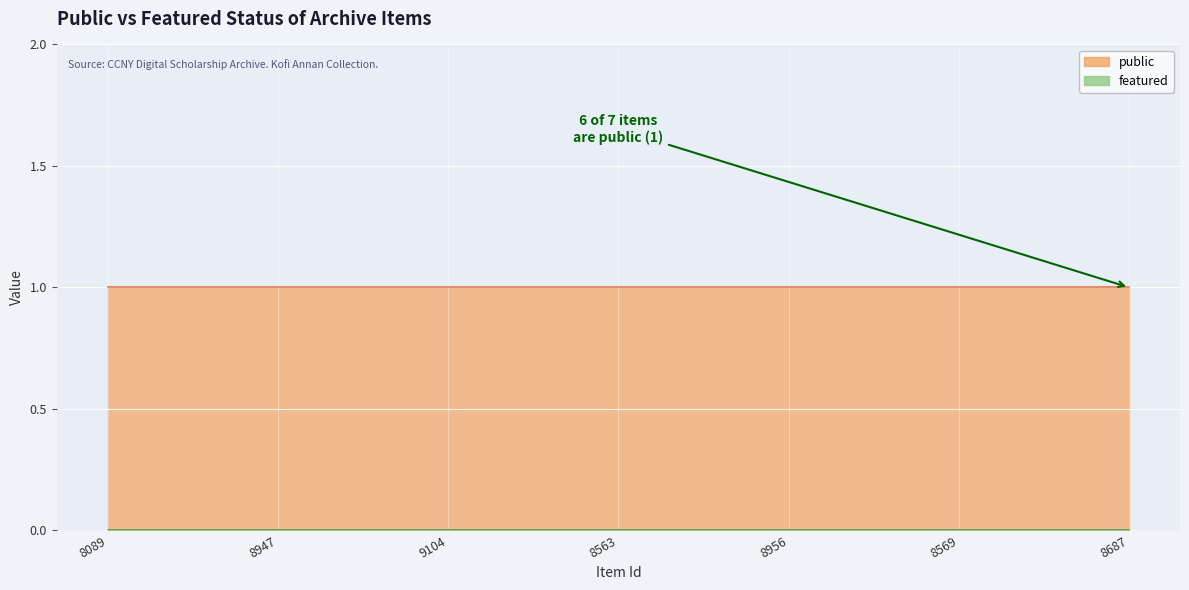

The featured series shows 0 at 8089. True or false?

True